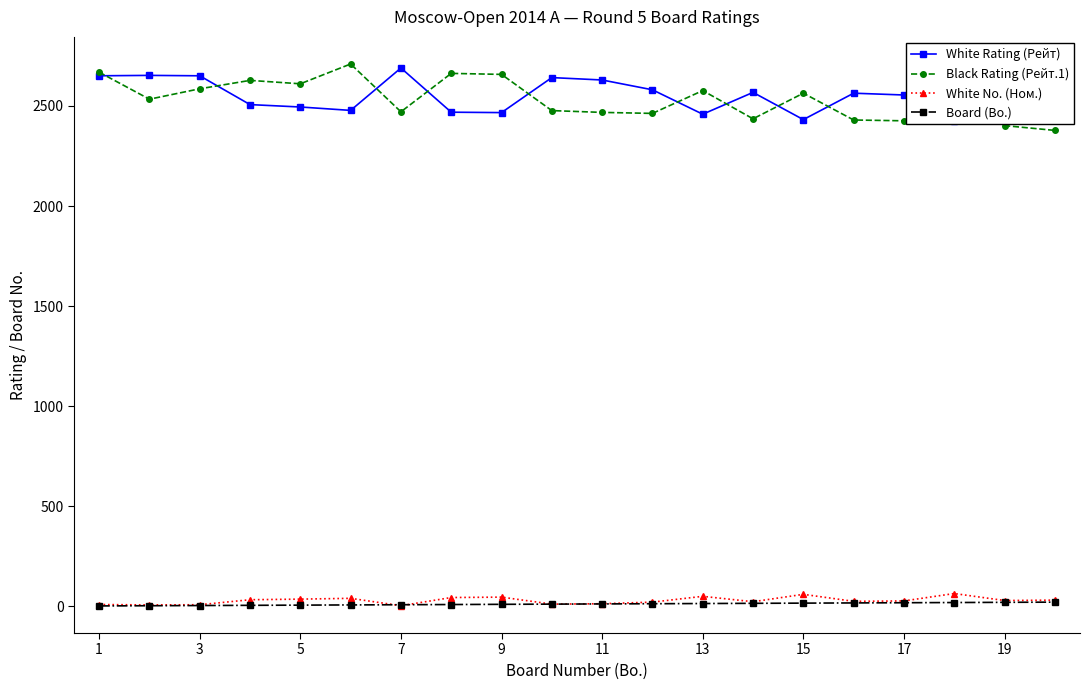

True or false: White Rating (Рейт) and Board (Bo.) intersect in this chart.

False